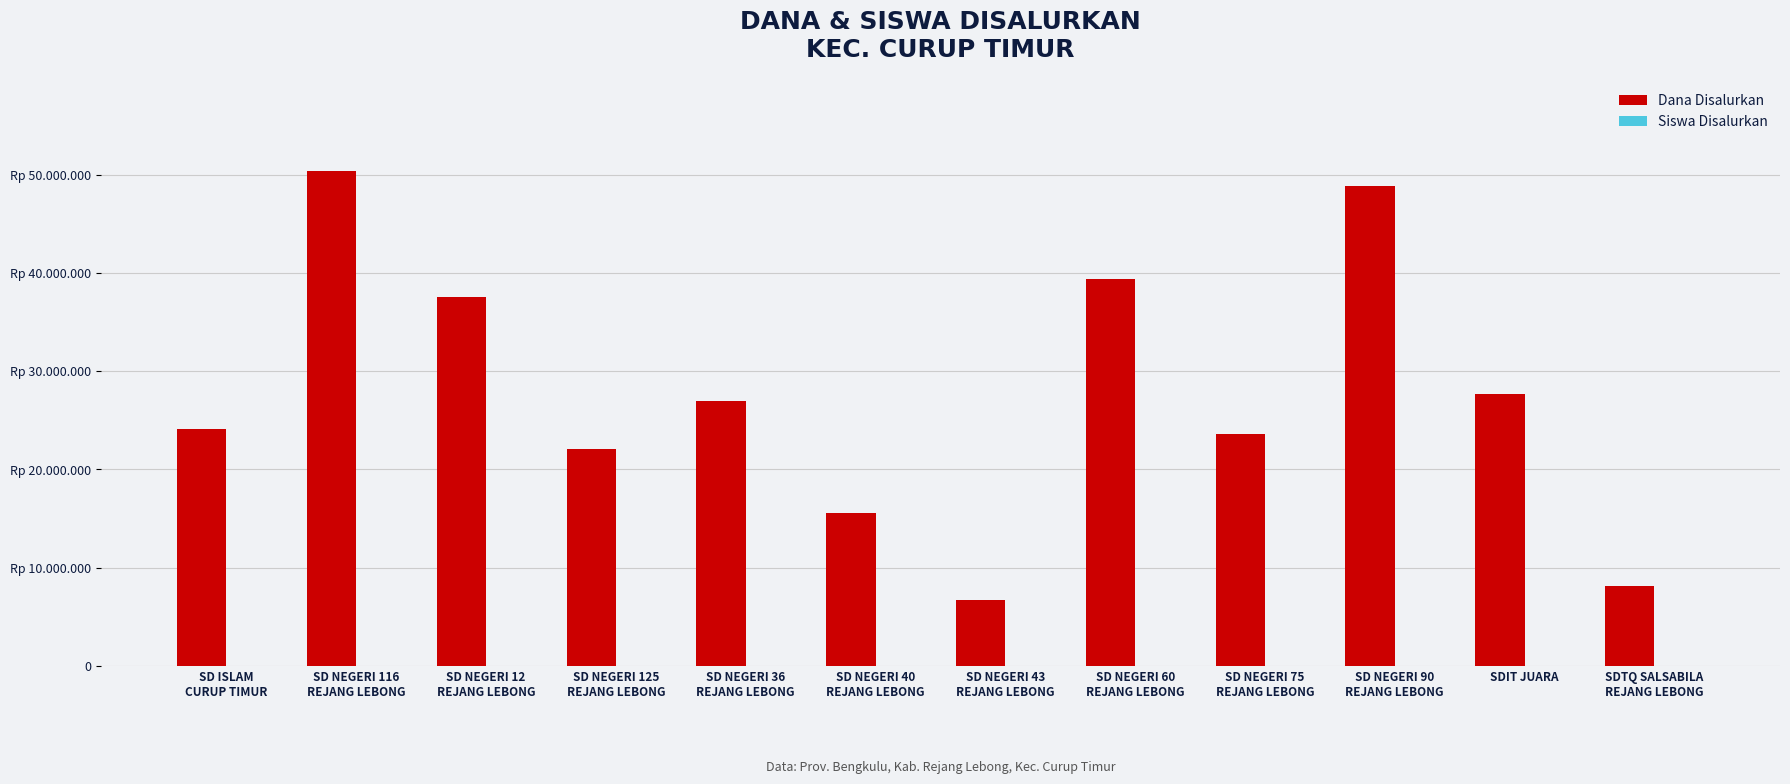

List the labels in order of Siswa Disalurkan value, smallest first.

SD NEGERI 43
REJANG LEBONG, SDTQ SALSABILA
REJANG LEBONG, SD NEGERI 40
REJANG LEBONG, SD NEGERI 125
REJANG LEBONG, SD NEGERI 75
REJANG LEBONG, SD ISLAM
CURUP TIMUR, SDIT JUARA, SD NEGERI 36
REJANG LEBONG, SD NEGERI 12
REJANG LEBONG, SD NEGERI 60
REJANG LEBONG, SD NEGERI 90
REJANG LEBONG, SD NEGERI 116
REJANG LEBONG